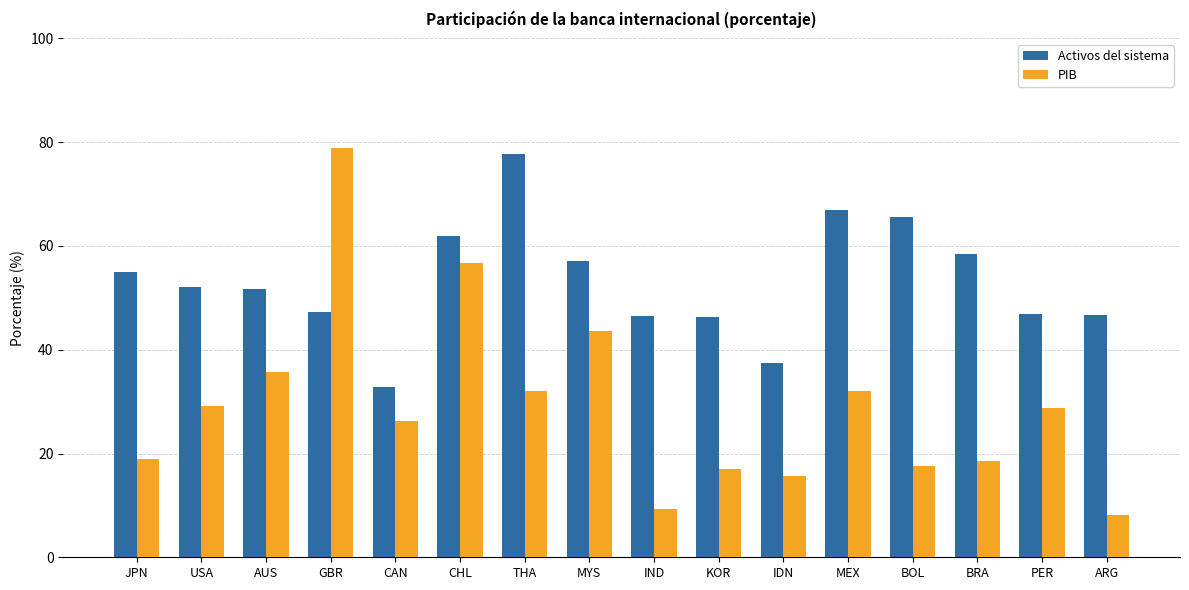

Rank the series by their average value, from lowest to highest.

PIB, Activos del sistema